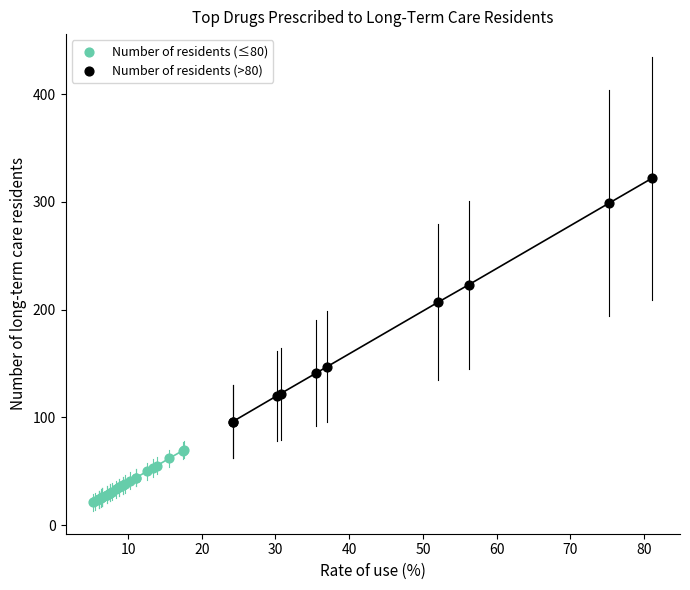

Which series reaches the maximum Y coordinate?

Number of residents (>80)